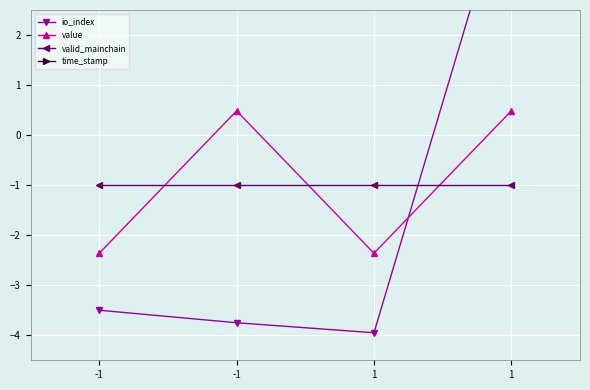

What is the sum of all valid_mainchain values?

-4.0